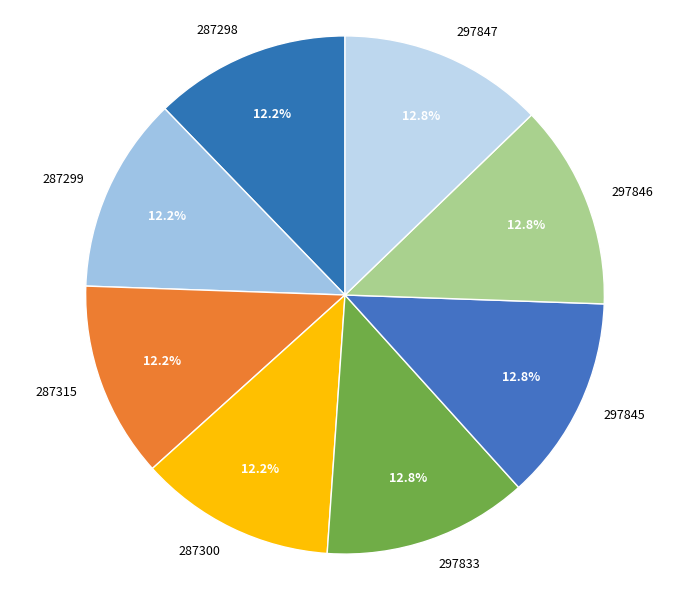

What percentage is the 287315 slice, to the nearest percent?

12%